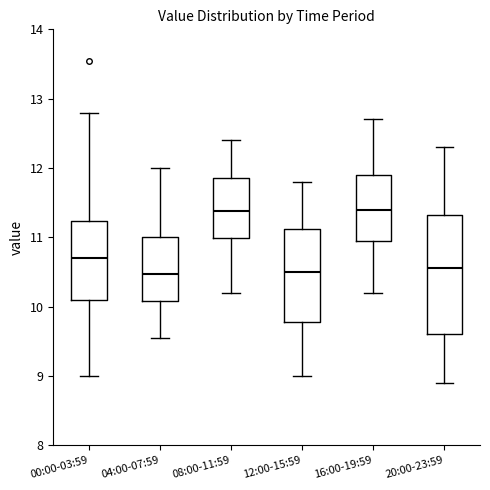

Reading left to right, transcribe this box plot: for each box, give where its median line is, the range the box spans, and where its two whiskers end, as read against the y-axis. The values are not printed on the chart, so give them approximately, as read against the axis.

00:00-03:59: median 10.7, box 10.1 to 11.2, whiskers 9.0 to 12.8
04:00-07:59: median 10.5, box 10.1 to 11.0, whiskers 9.6 to 12.0
08:00-11:59: median 11.4, box 11.0 to 11.9, whiskers 10.2 to 12.4
12:00-15:59: median 10.5, box 9.8 to 11.1, whiskers 9.0 to 11.8
16:00-19:59: median 11.4, box 11.0 to 11.9, whiskers 10.2 to 12.7
20:00-23:59: median 10.6, box 9.6 to 11.3, whiskers 8.9 to 12.3